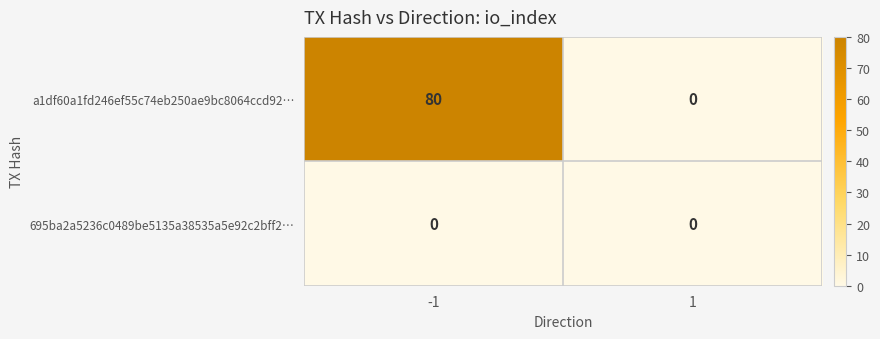

Is it true that a1df60a1fd246ef55c74eb250ae9bc8064ccd92… equals 80 at -1?

True